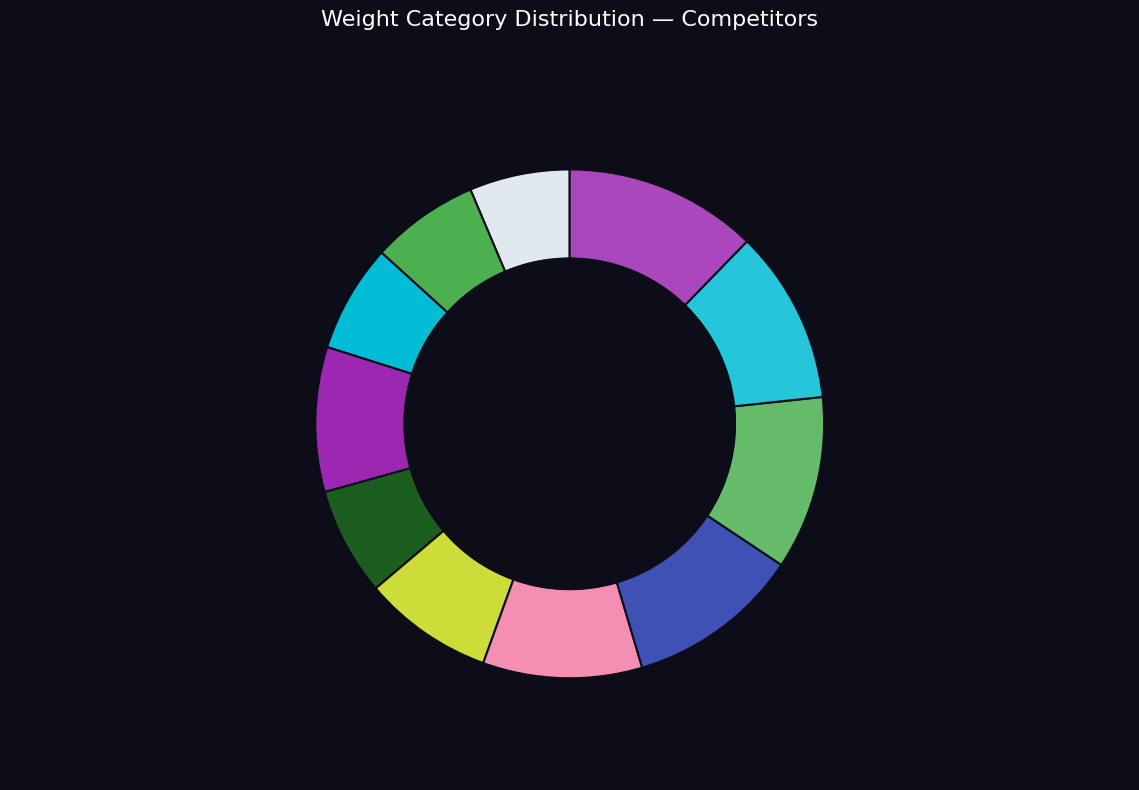

How many segments does this pie chart have?

11